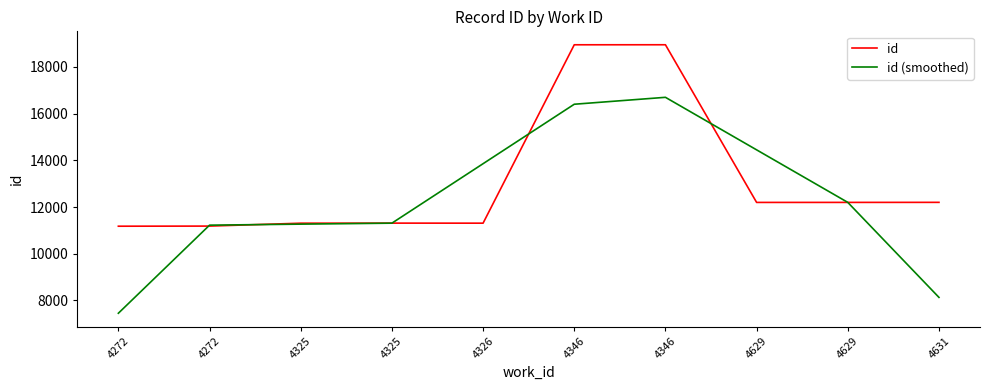

Reading left to right, extract all data points from this chart.

id: 11179.0	11184.0	11308.0	11311.0	11309.0	18943.0	18944.0	12197.0	12198.0	12200.0
id (smoothed): 7454.3	11223.7	11267.7	11309.3	13854.3	16398.7	16694.7	14446.3	12198.3	8132.7